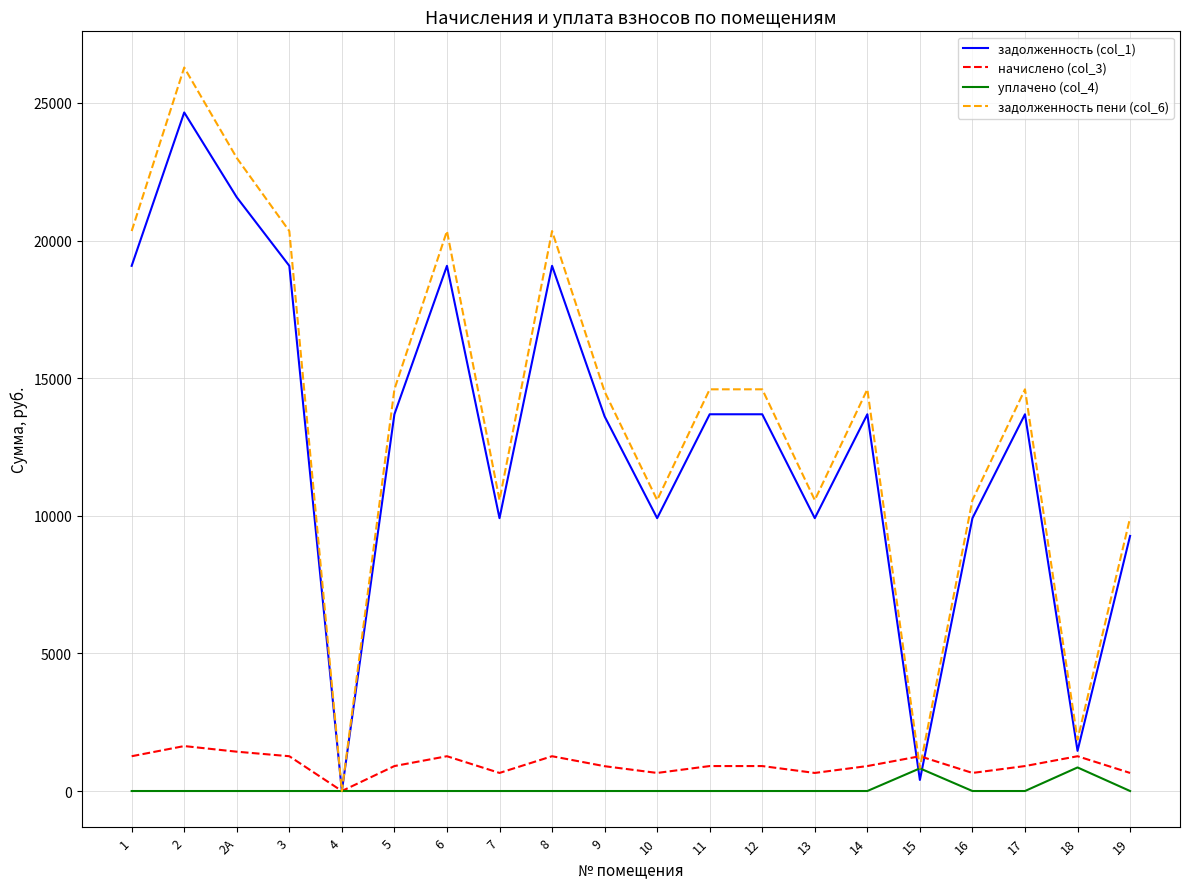

What is the average value of the уплачено (col_4) series?

83.9